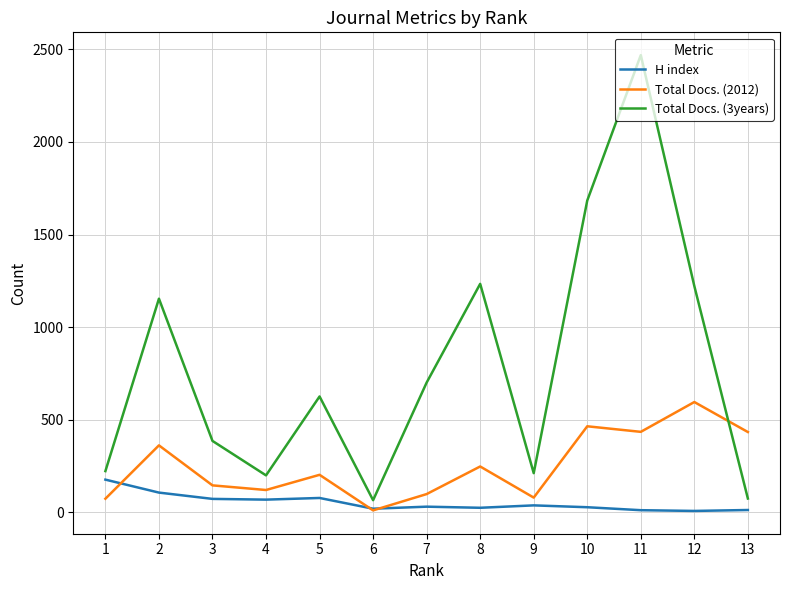

At how many categories does at least one series exceed 471?

7